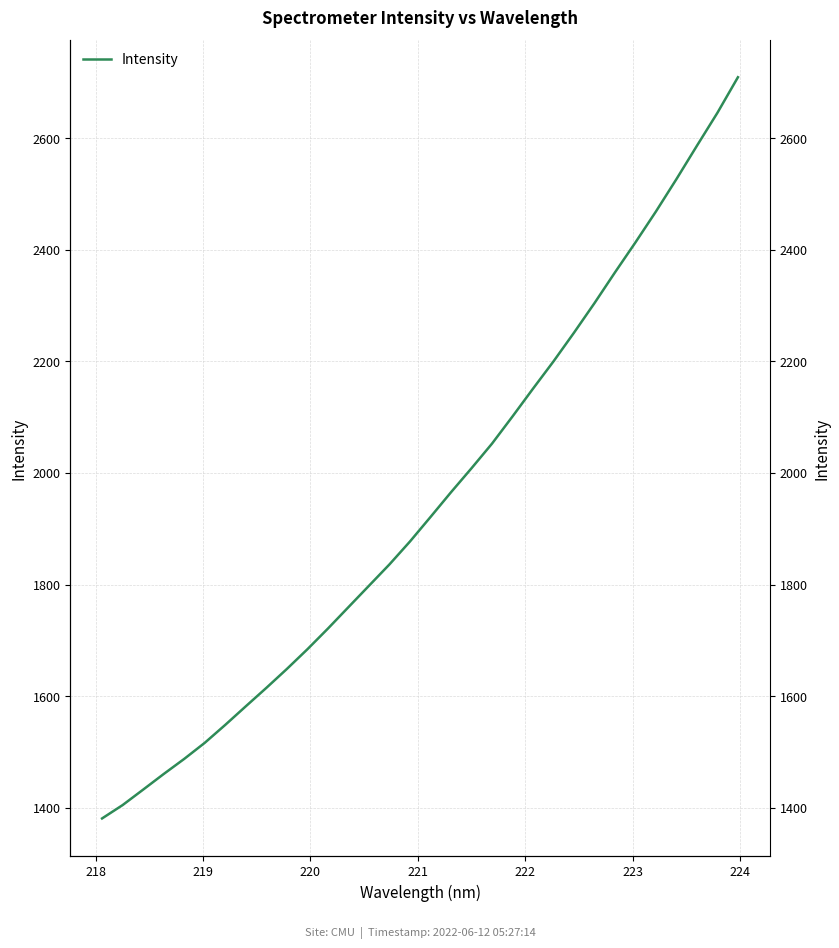

Reading right to left, what are all the values shown in this chart?

2709.0	2645.4	2586.3	2526.6	2468.6	2413.2	2359.4	2304.3	2251.3	2199.9	2151.0	2101.2	2052.5	2008.4	1965.3	1921.0	1877.1	1836.1	1797.8	1759.5	1721.1	1684.0	1648.7	1614.8	1581.9	1548.6	1516.4	1487.6	1460.5	1432.6	1404.9	1380.9